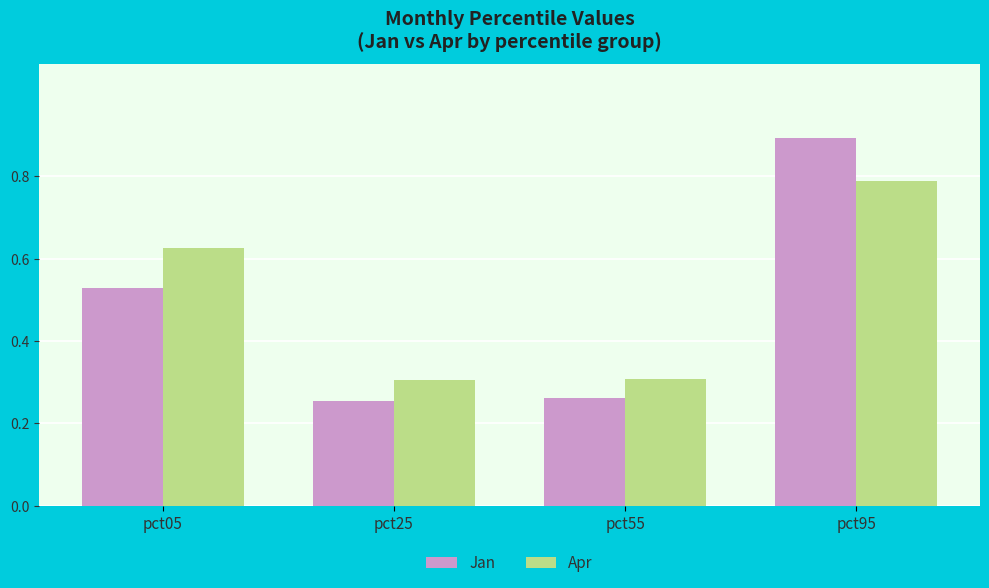

At which label does Apr reach its peak?

pct95